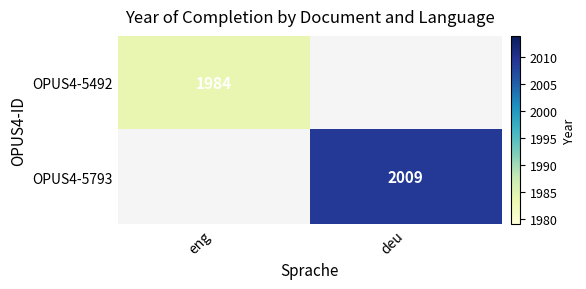

Is the value of OPUS4-5492 at eng greater than the value of OPUS4-5793 at deu?

No